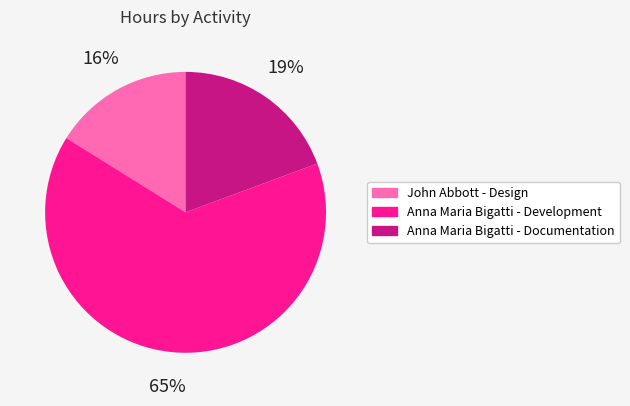

How many slices are in this pie chart?

3